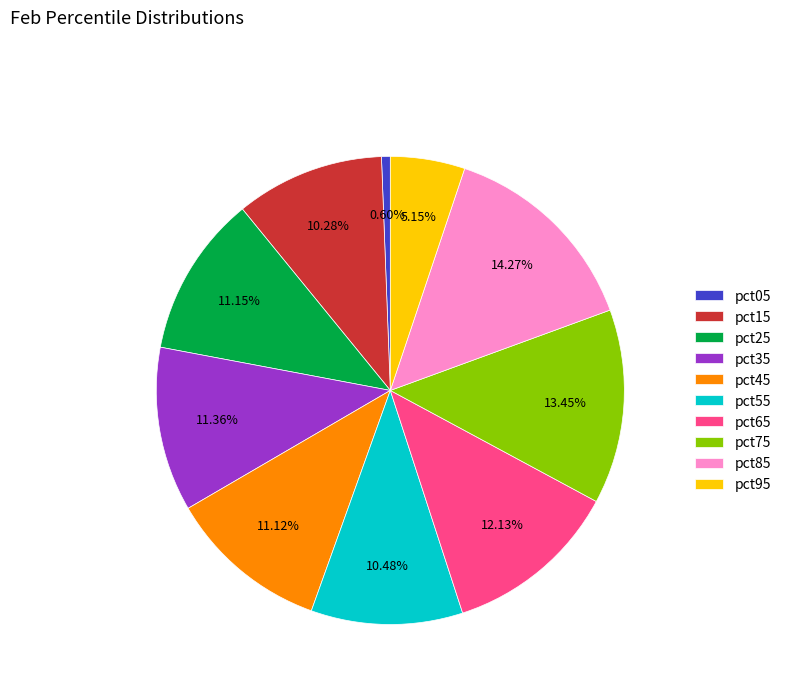

To the nearest percent, what is the average slice percentage?

10%